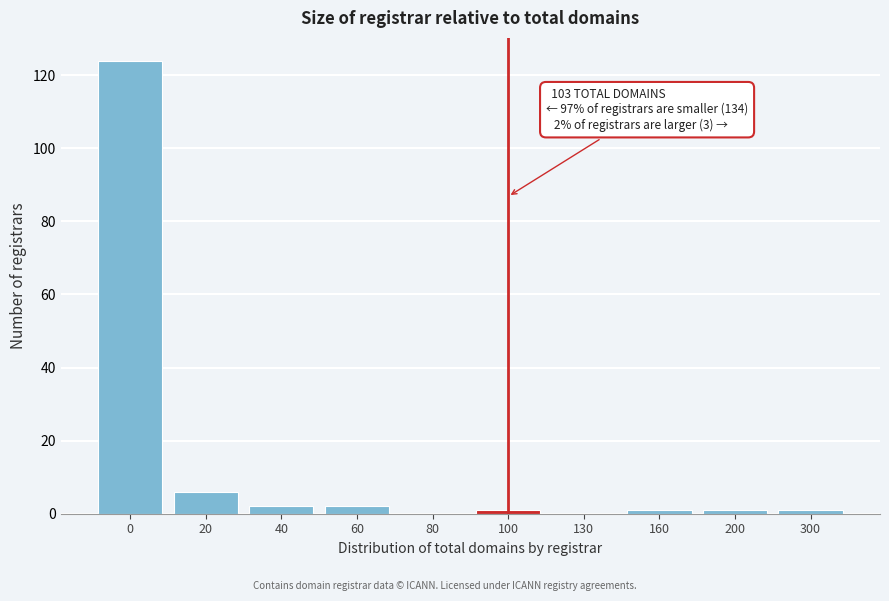

Reading left to right, list all the values displayed in this chart.

0=124	20=6	40=2	60=2	80=0	100=1	130=0	160=1	200=1	300=1